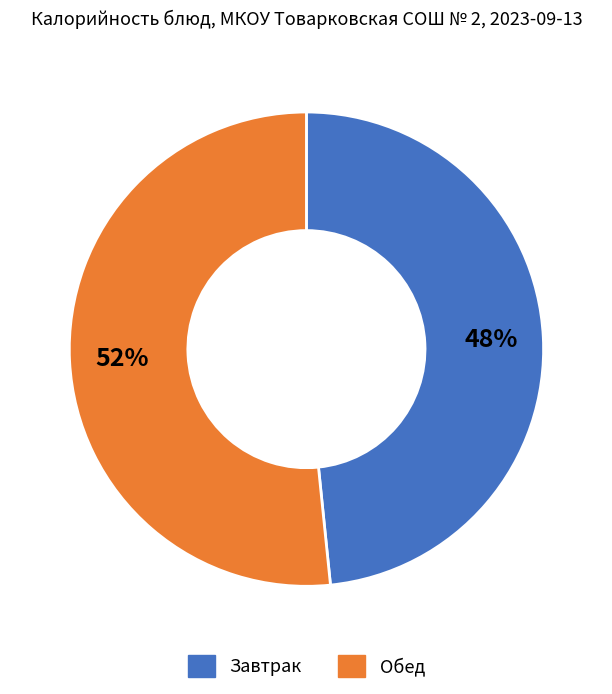

To the nearest percent, what is the average slice percentage?

50%